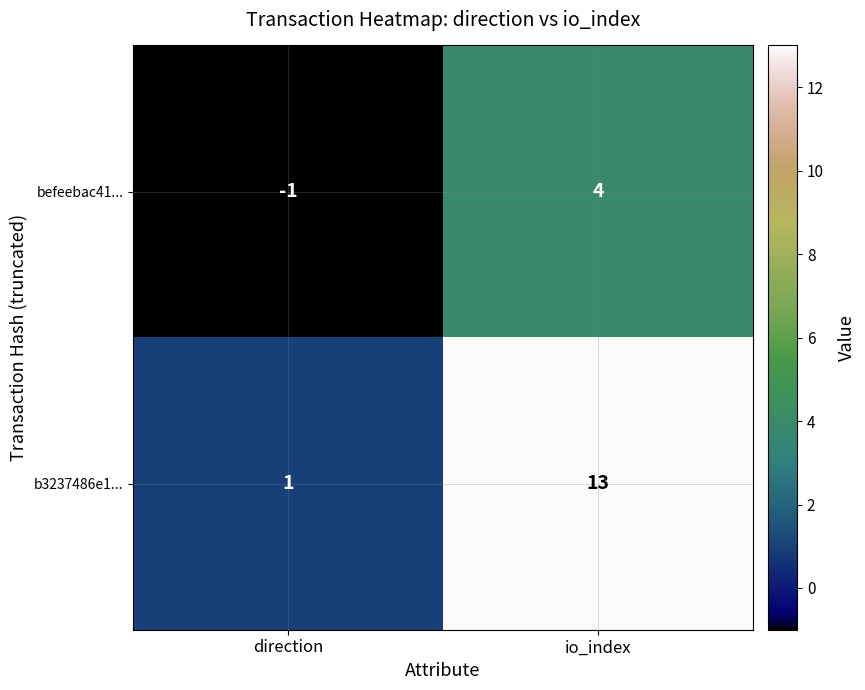

At how many categories does at least one series exceed 9?

1